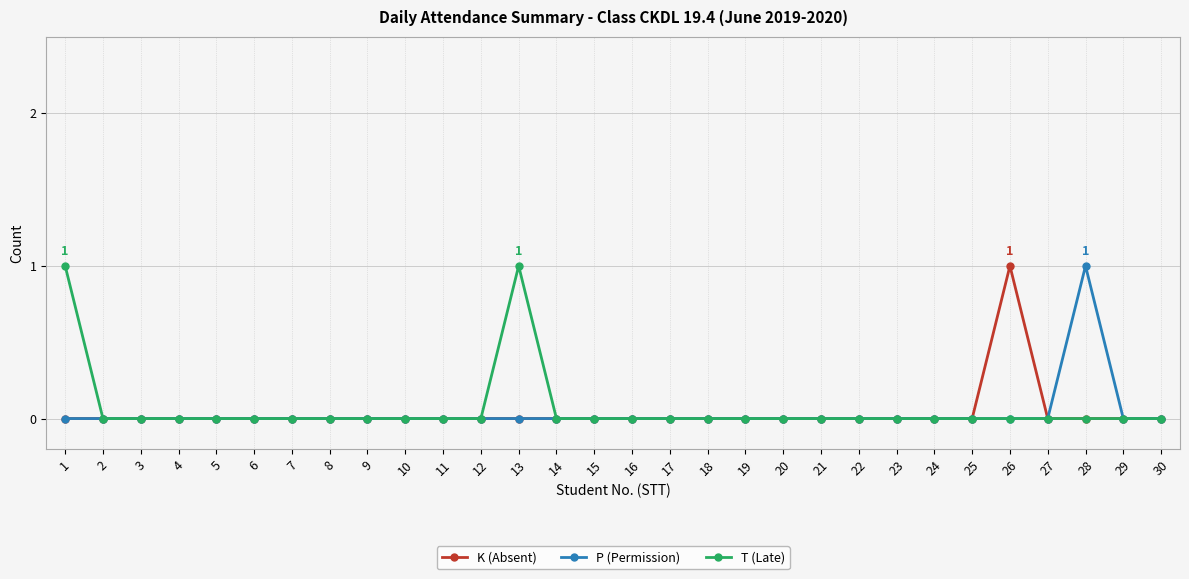

At which label does K (Absent) reach its peak?

26